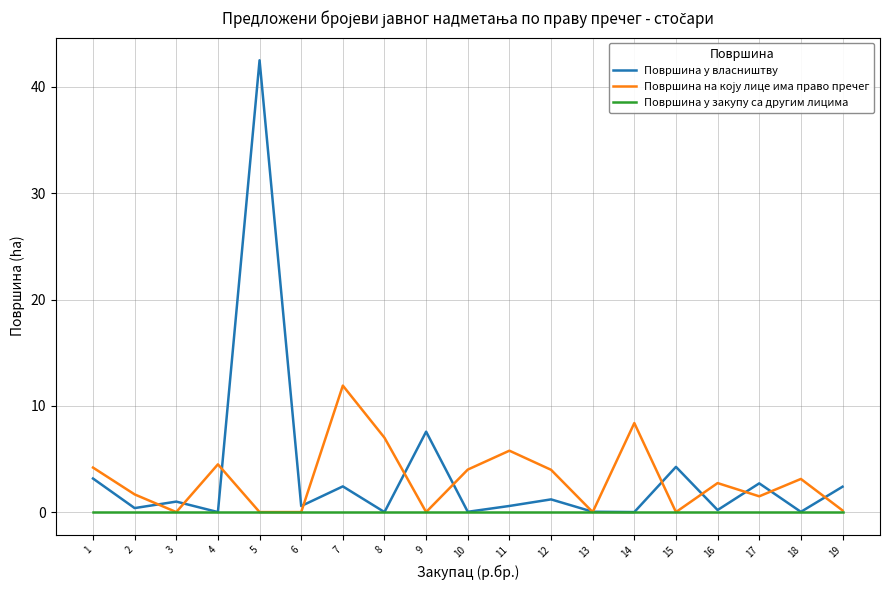

The value of Површина у закупу са другим лицима at 19 is 0.0. True or false?

True